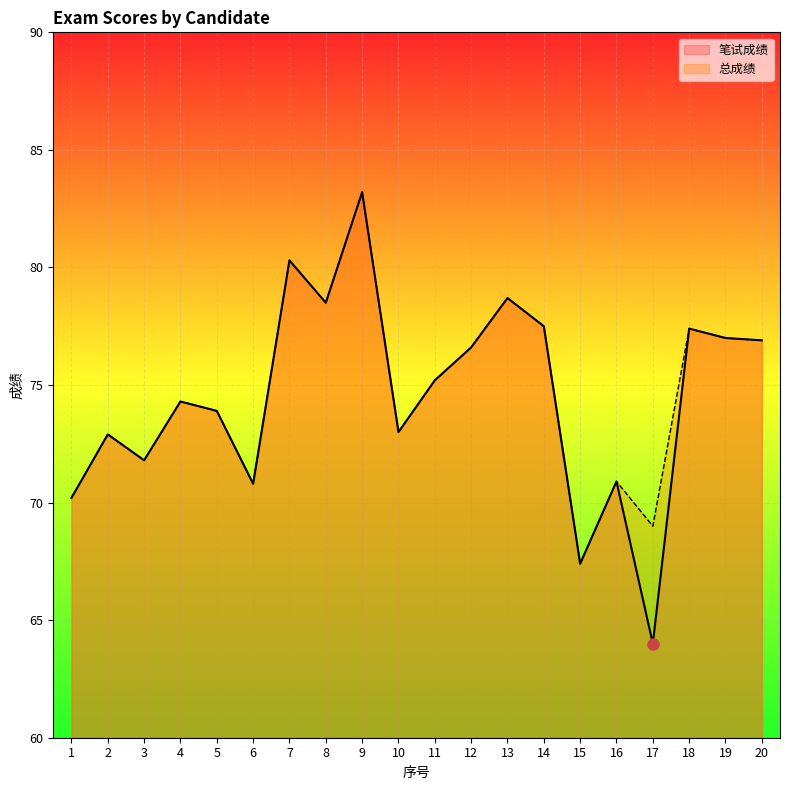

How many lines are shown in the chart?

2